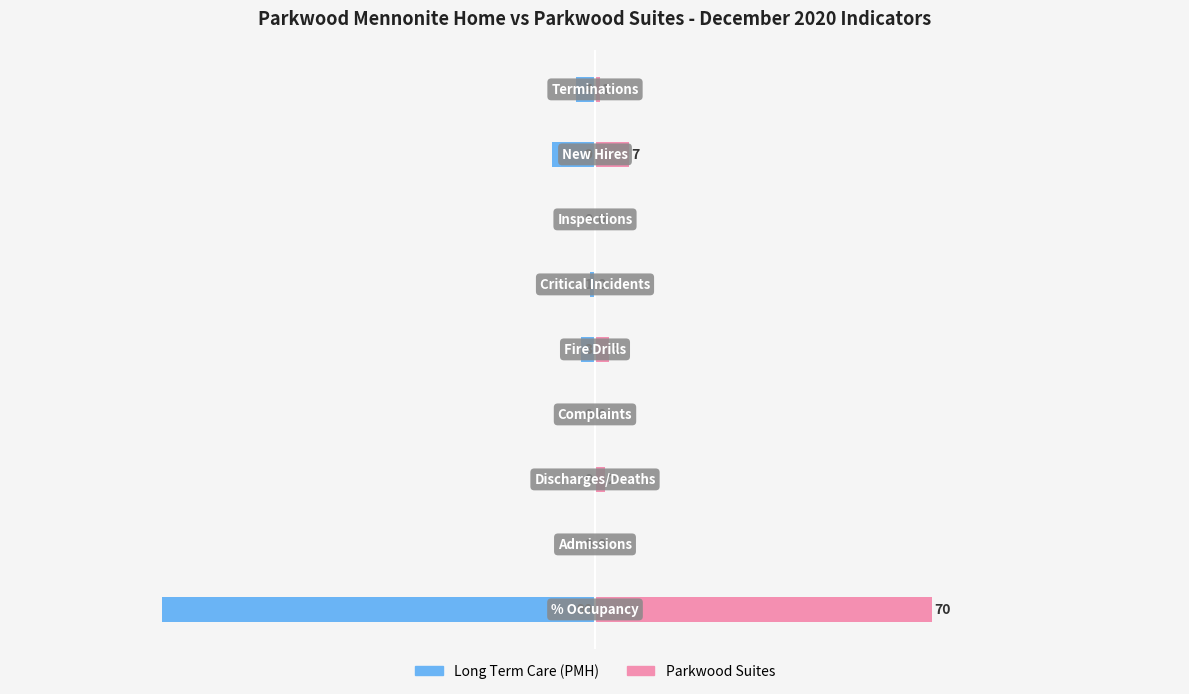

Is the value of Long Term Care (PMH) at 3 greater than the value of Parkwood Suites at 1?

No